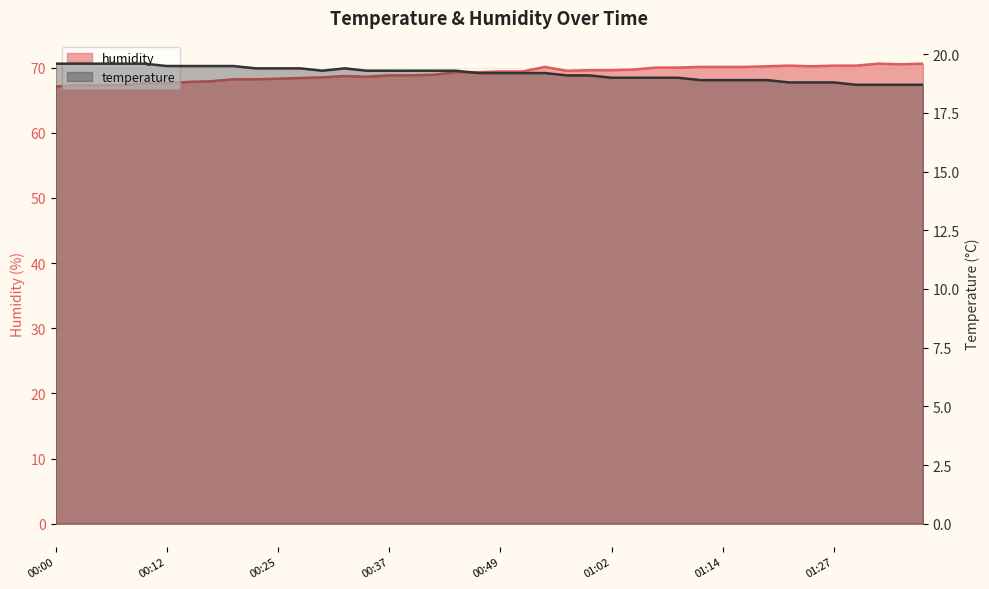

How many lines are shown in the chart?

2